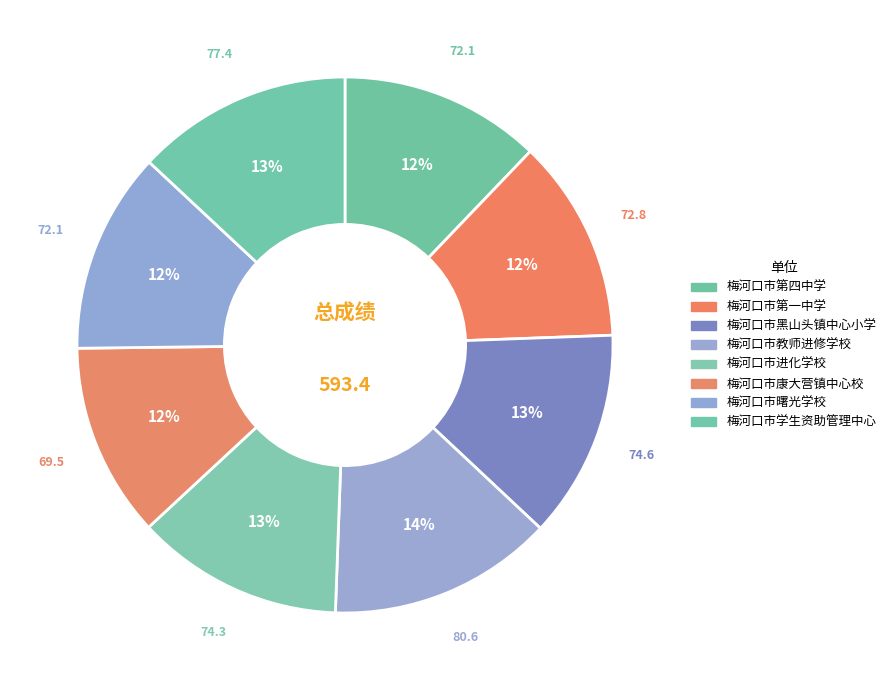

What is the smallest slice in the pie chart?

梅河口市康大营镇中心校